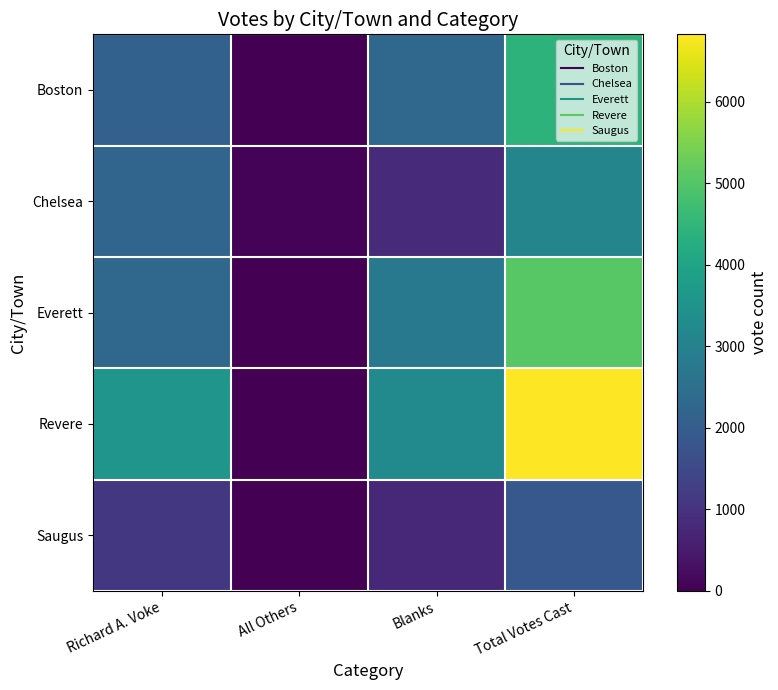

Rank the series by their maximum value, from lowest to highest.

Saugus, Chelsea, Boston, Everett, Revere